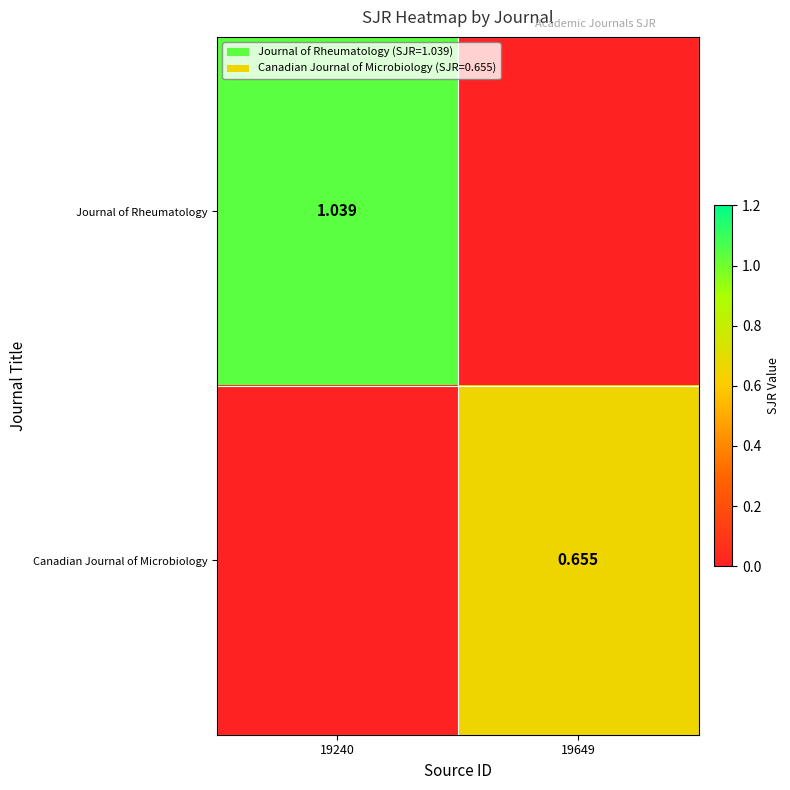

Is the value of Journal of Rheumatology at 19240 greater than the value of Canadian Journal of Microbiology at 19649?

Yes